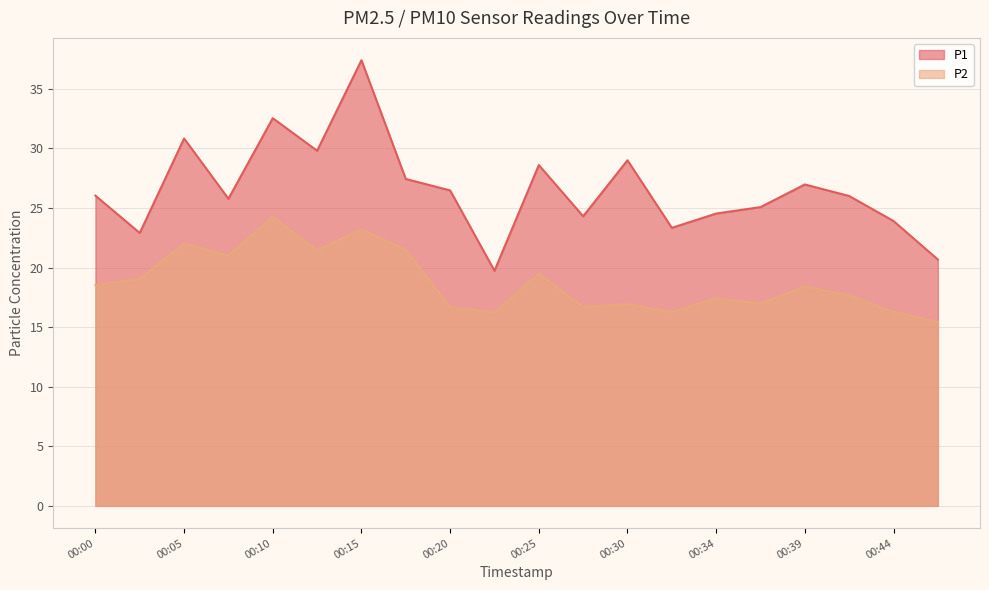

The P1 series shows 12.9 at 00:12. True or false?

False